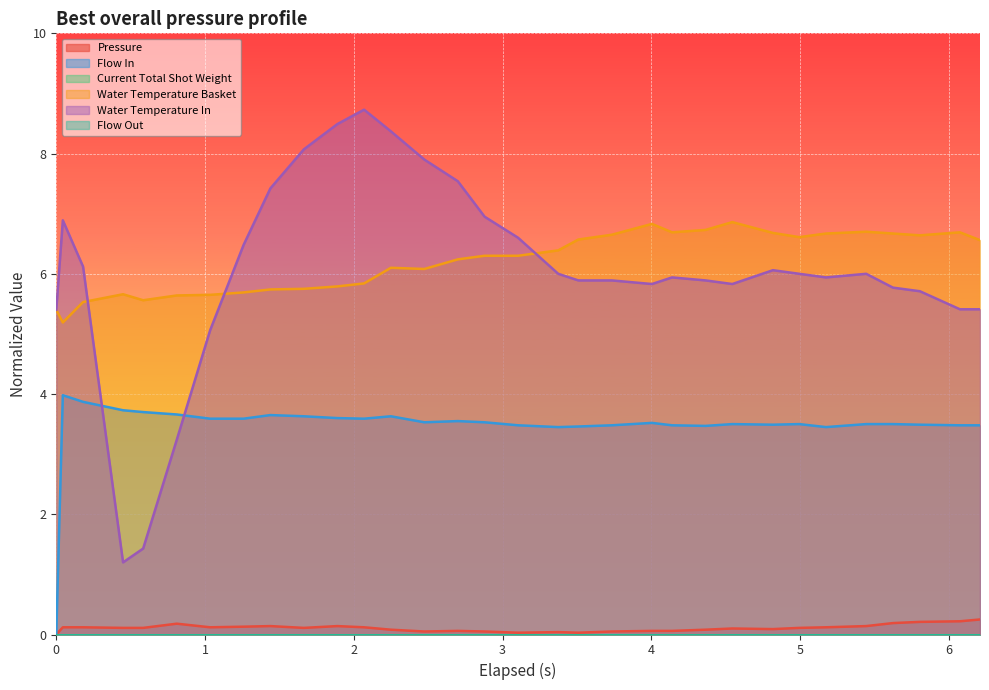

What is the sum of all water_temperature_in values?

193.5